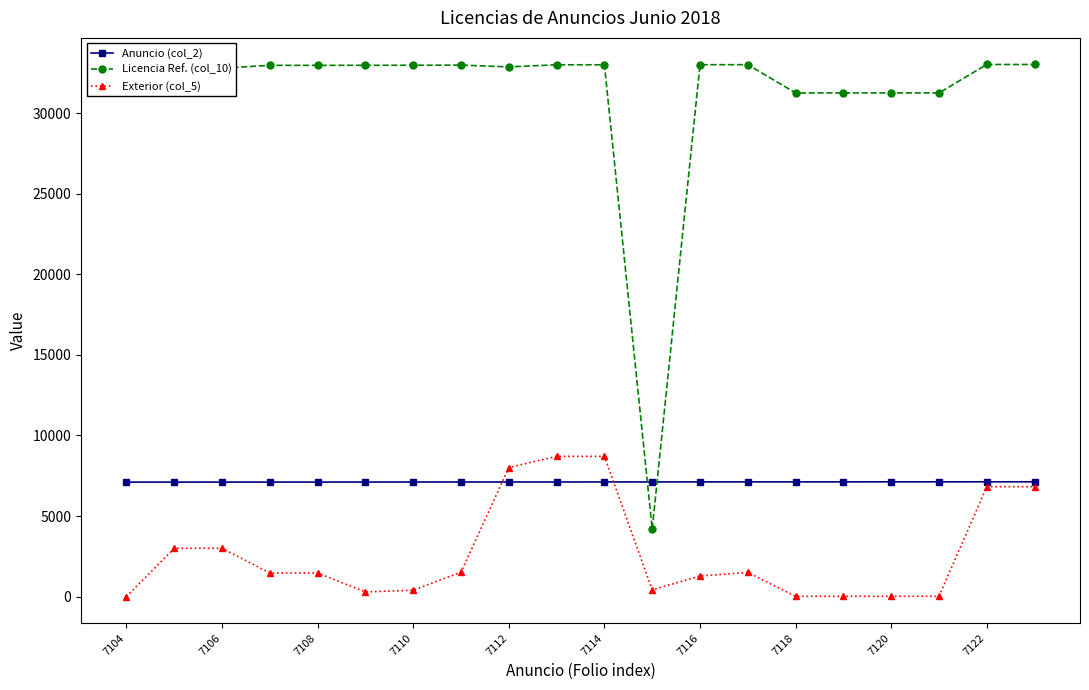

Rank the series by their maximum value, from lowest to highest.

Anuncio (col_2), Exterior (col_5), Licencia Ref. (col_10)